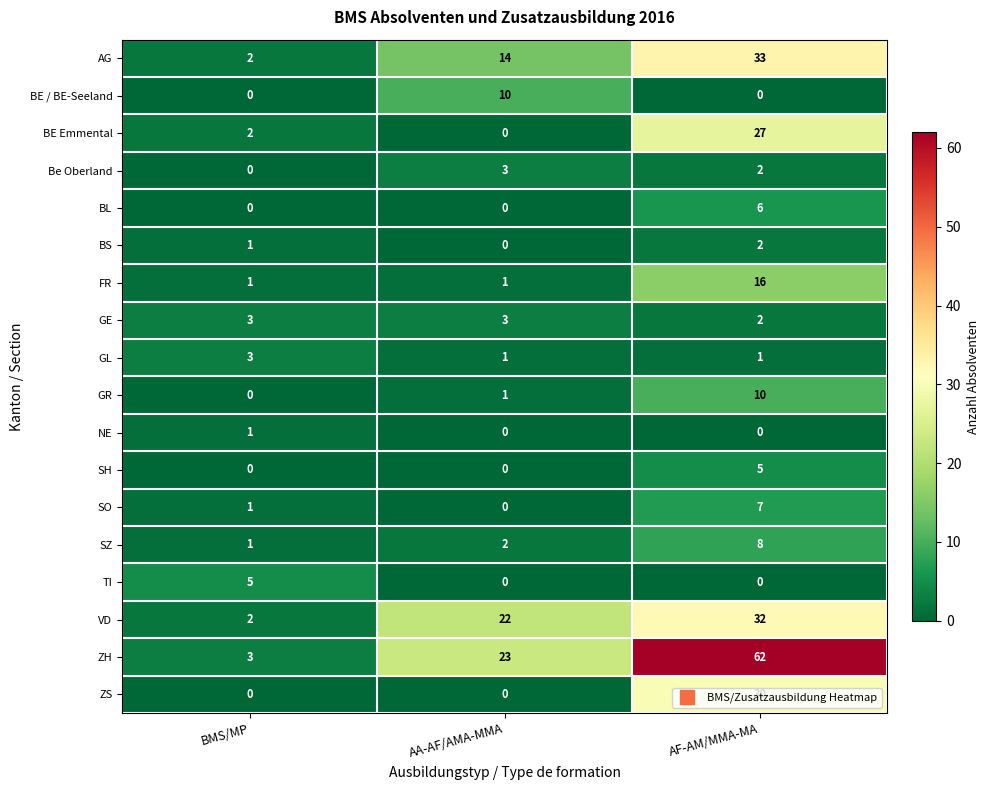

What is the sum of all AG values?

49